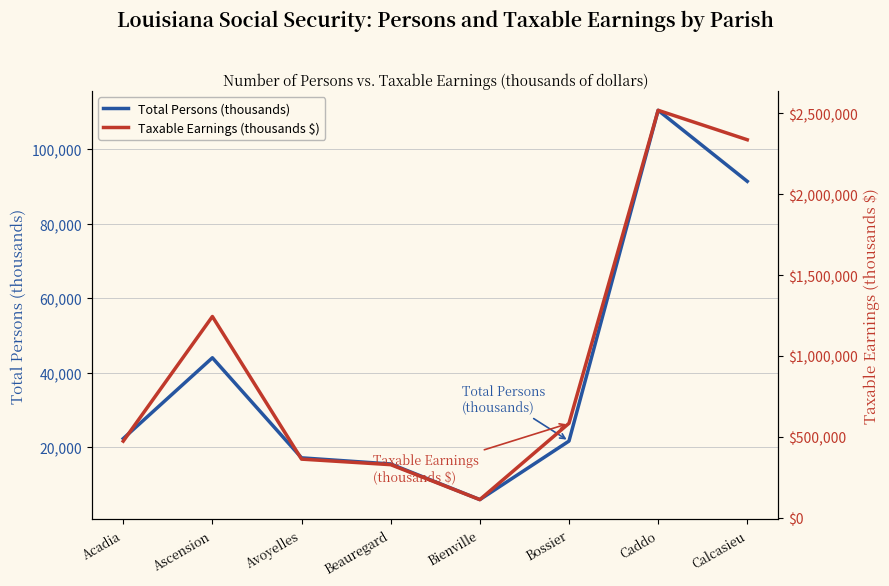

What is the sum of the Total Persons (thousands) values at Avoyelles and Acadia?

39346